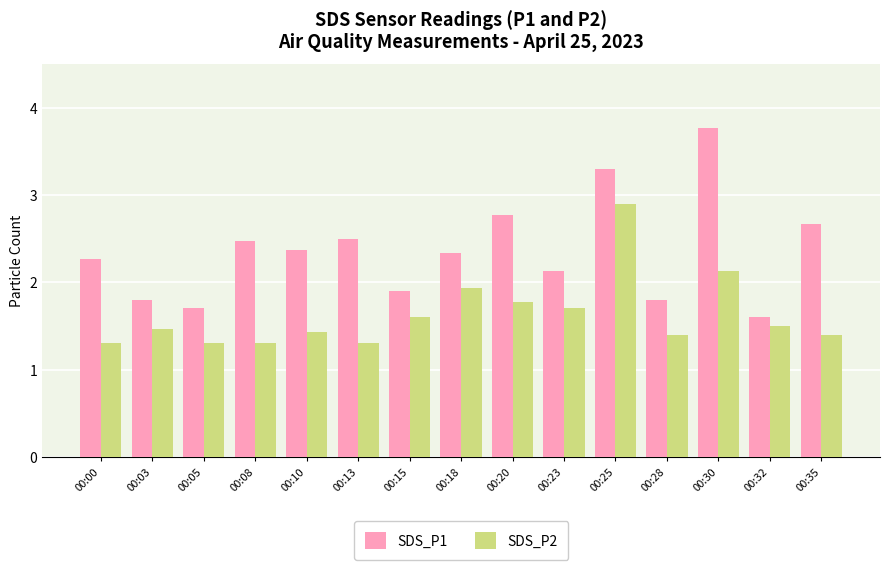

What is the difference between the second highest and minimum values in the SDS_P2 series?

0.8